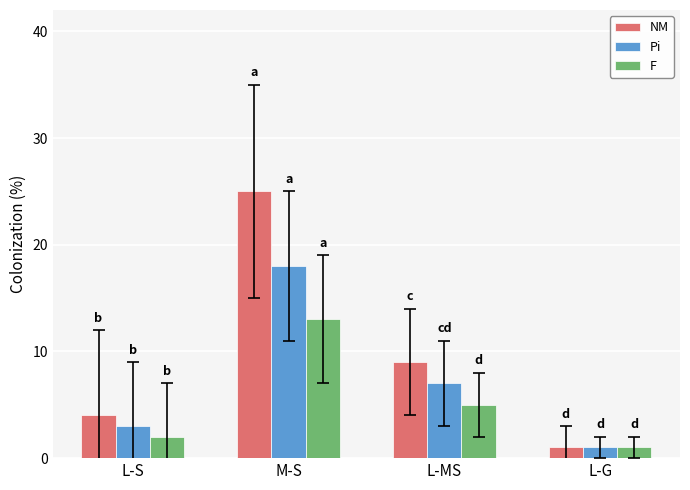

What is the greatest value displayed?

25